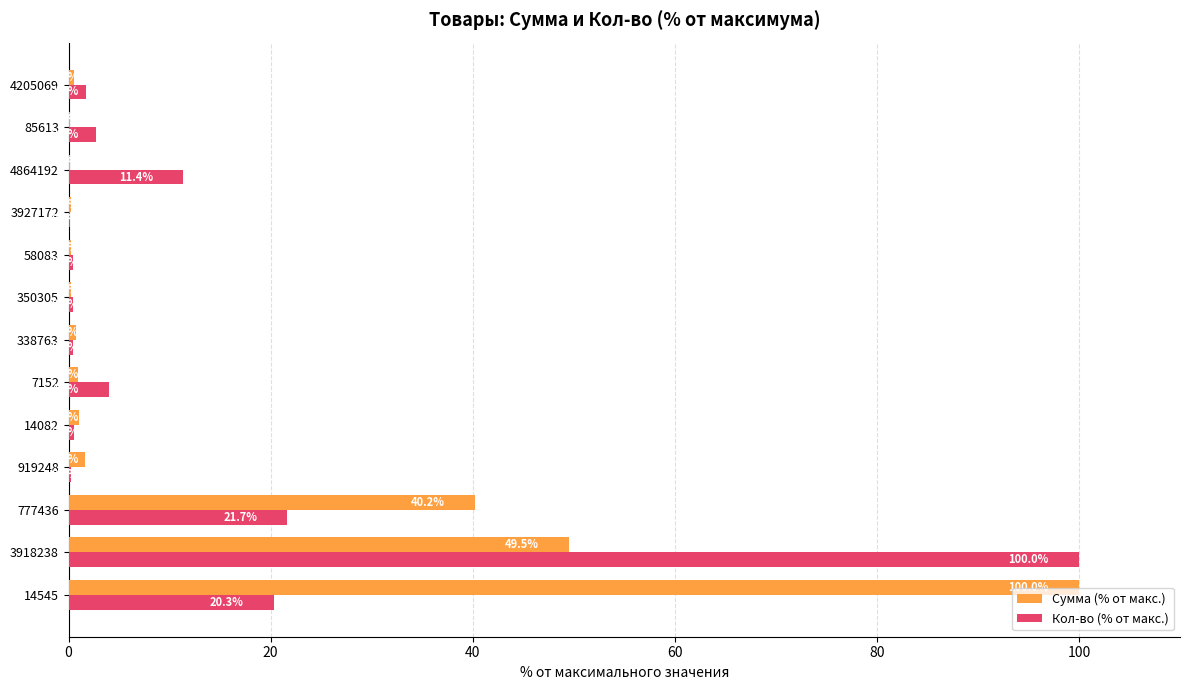

What is the maximum value for Сумма (% от макс.)?

100.0